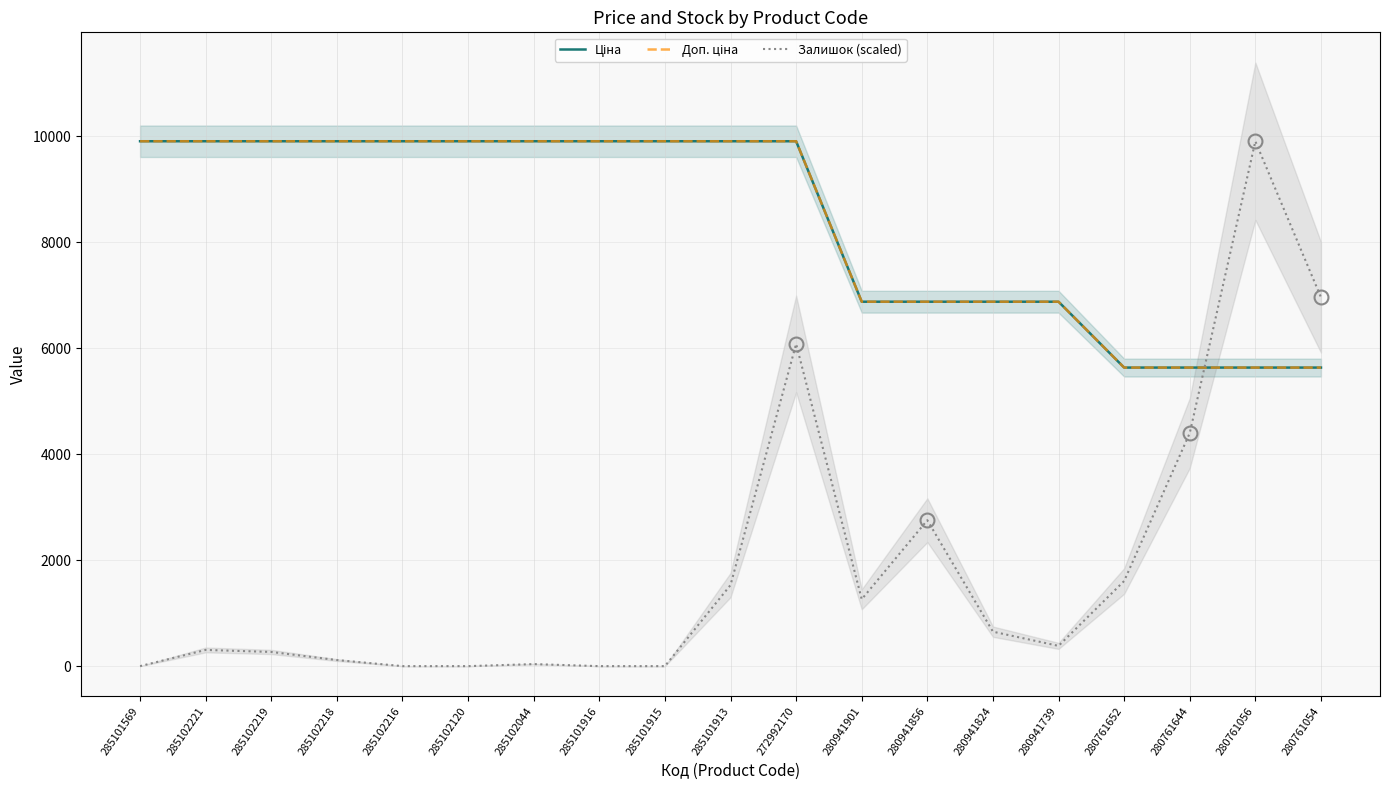

The Ціна series shows 5384.4 at 285101913. True or false?

False